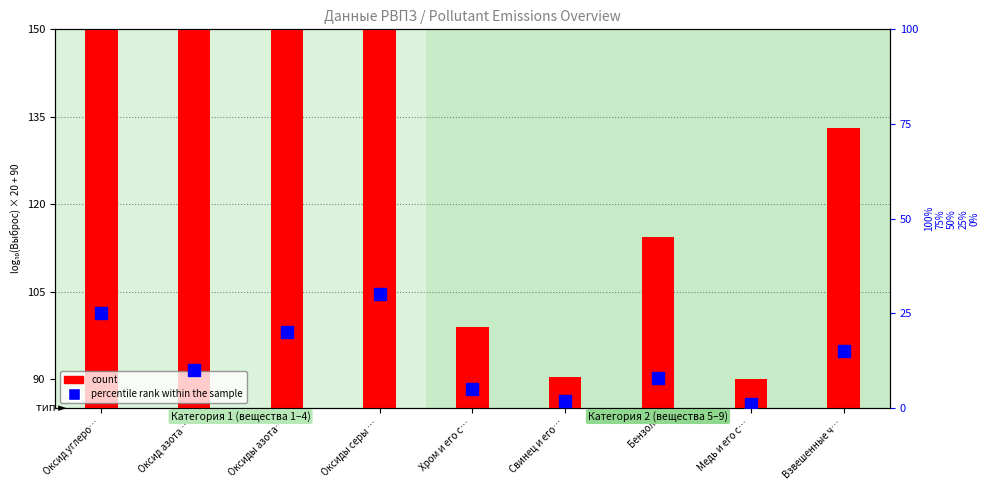

Which series reaches the maximum Y coordinate?

count